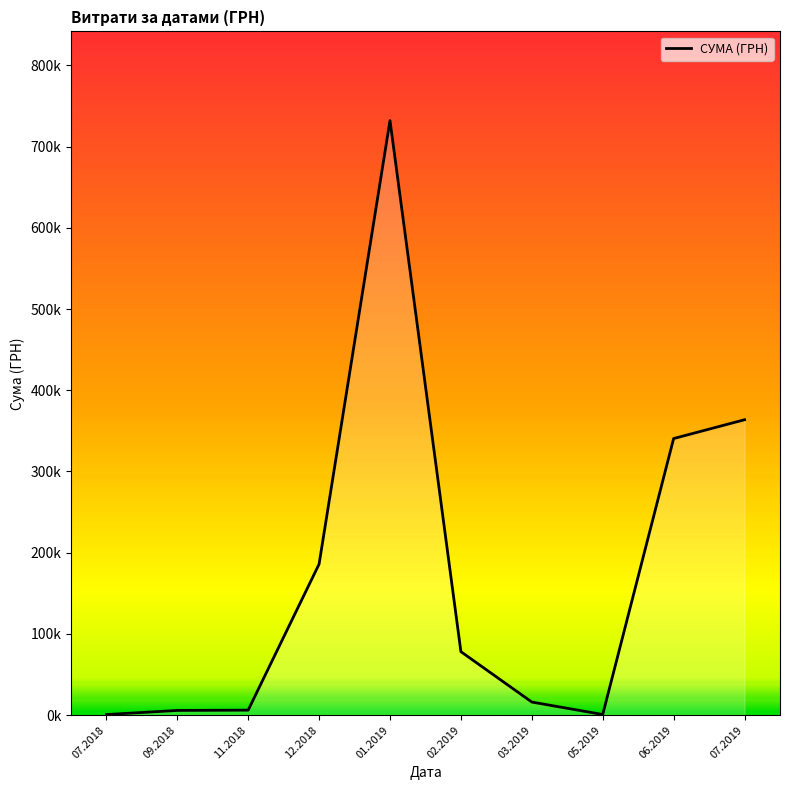

What is the smallest value displayed?

786.0